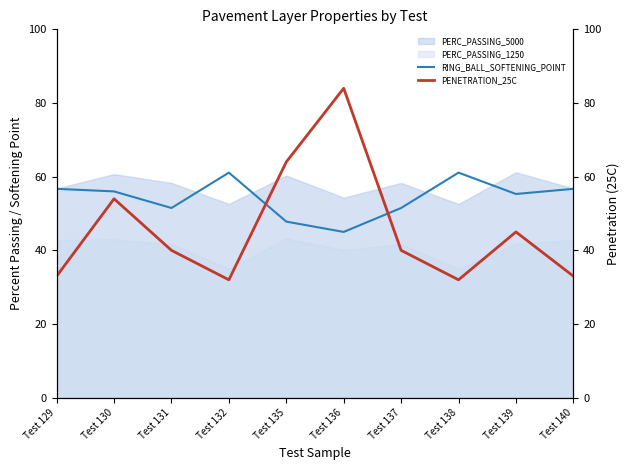

True or false: RING_BALL_SOFTENING_POINT and PENETRATION_25C cross at least once.

True